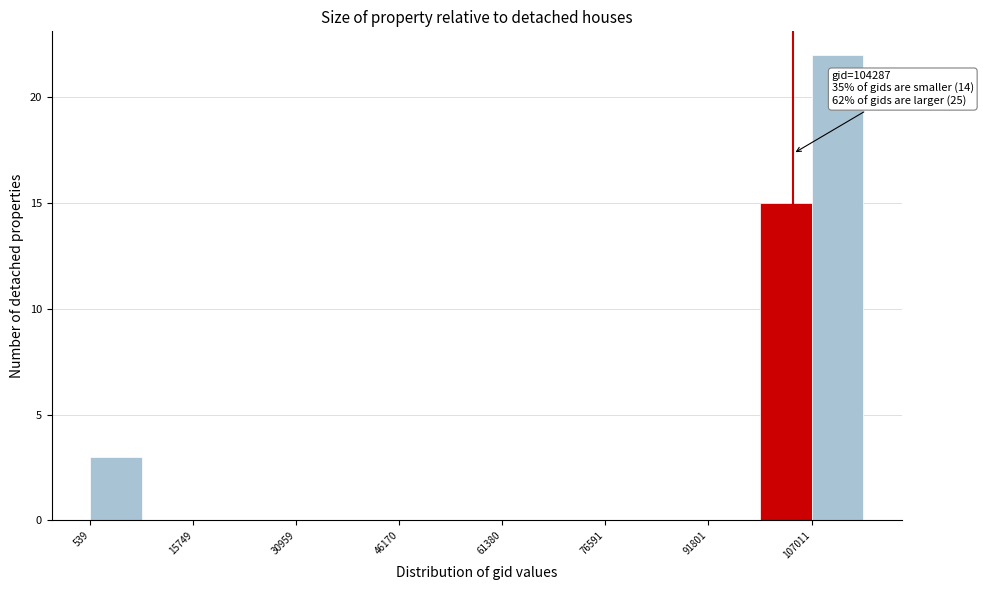

Read against the x-axis, roughly where is the centre of the tallest bar?

110000